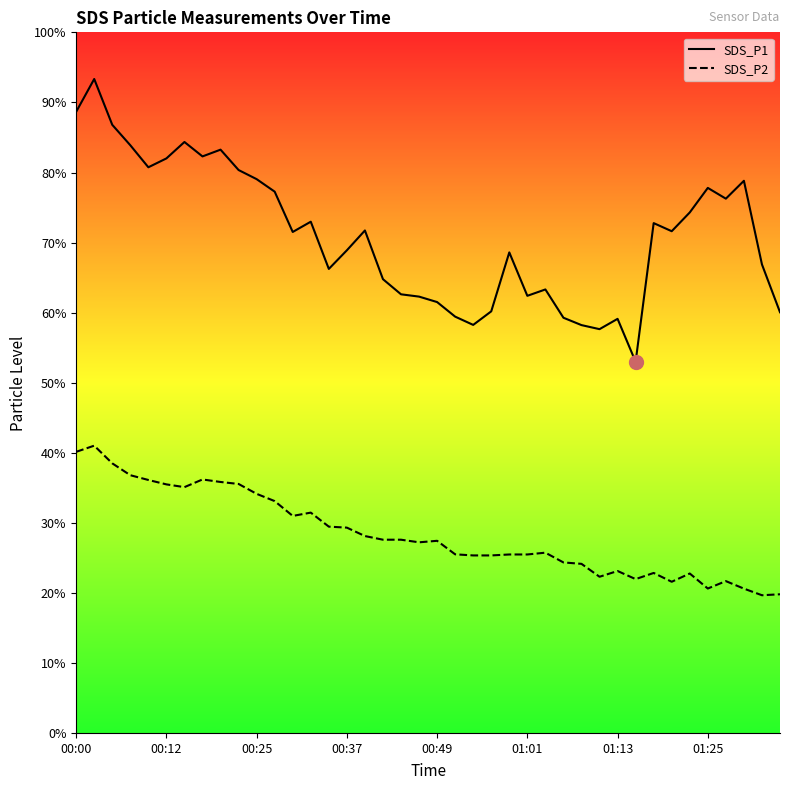

True or false: SDS_P2 has a value of 32.0 at 32.

True